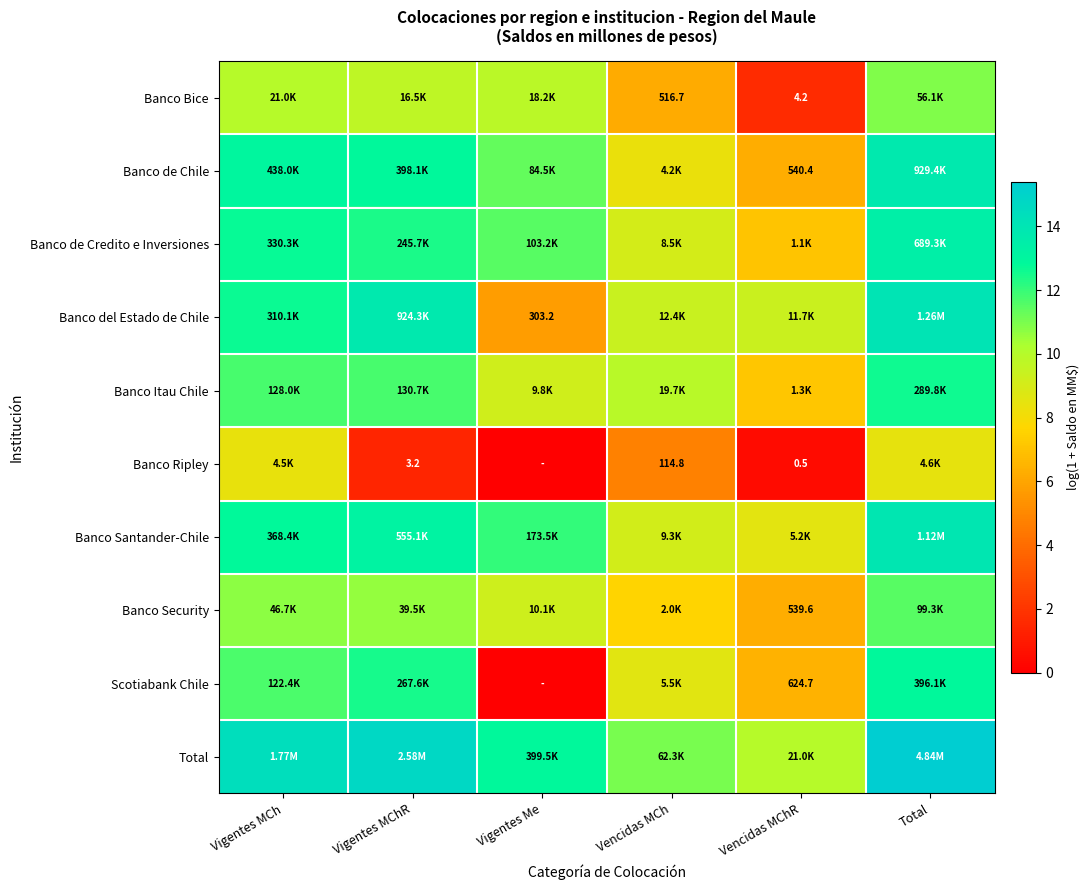

How many data points in Scotiabank Chile are above 11?

3